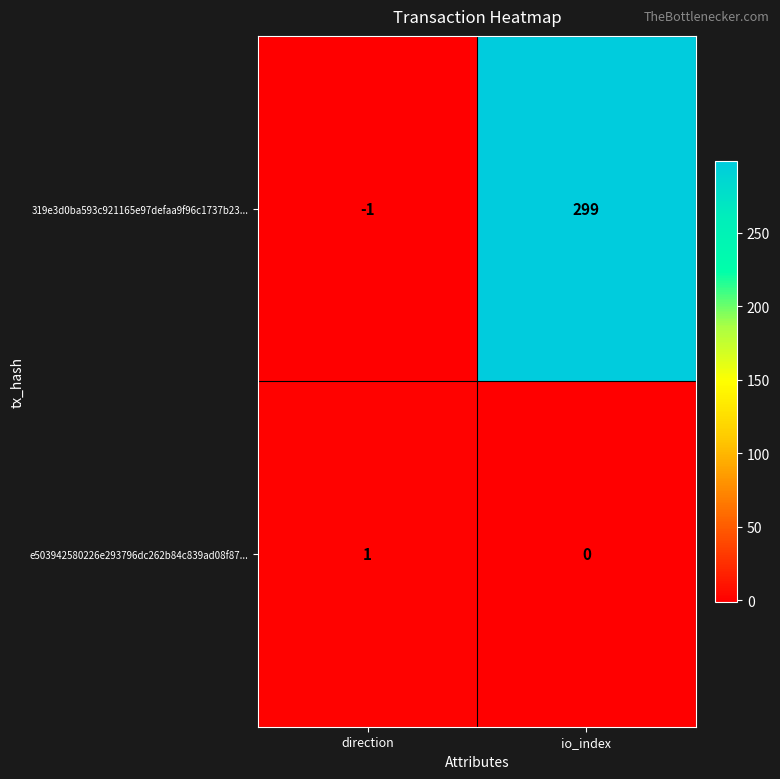

What is the sum of all 319e3d0ba593c921165e97defaa9f96c1737b23... values?

298